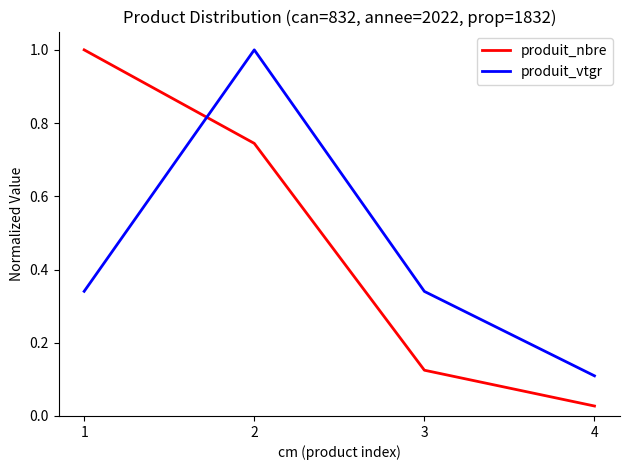

What is the difference between the second highest and minimum values in the produit_vtgr series?

0.2